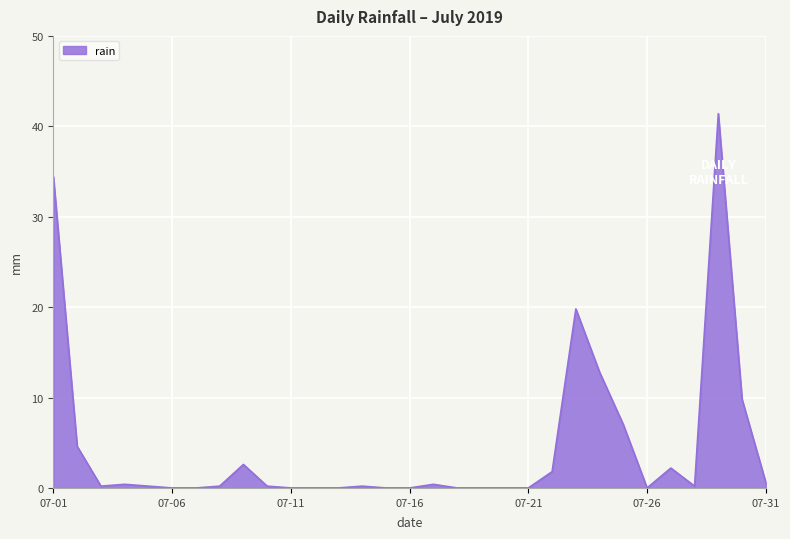

What is the maximum value shown in the chart?

41.4